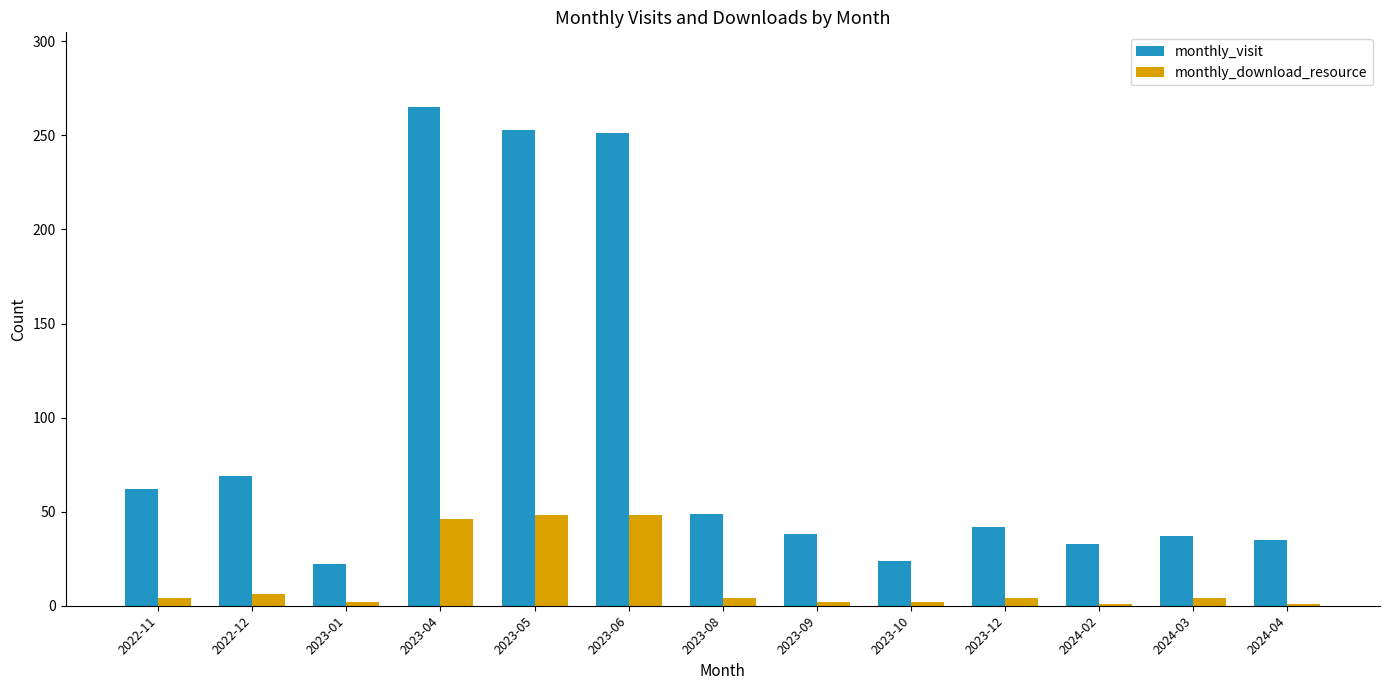

The monthly_visit series shows 54 at 2024-02. True or false?

False